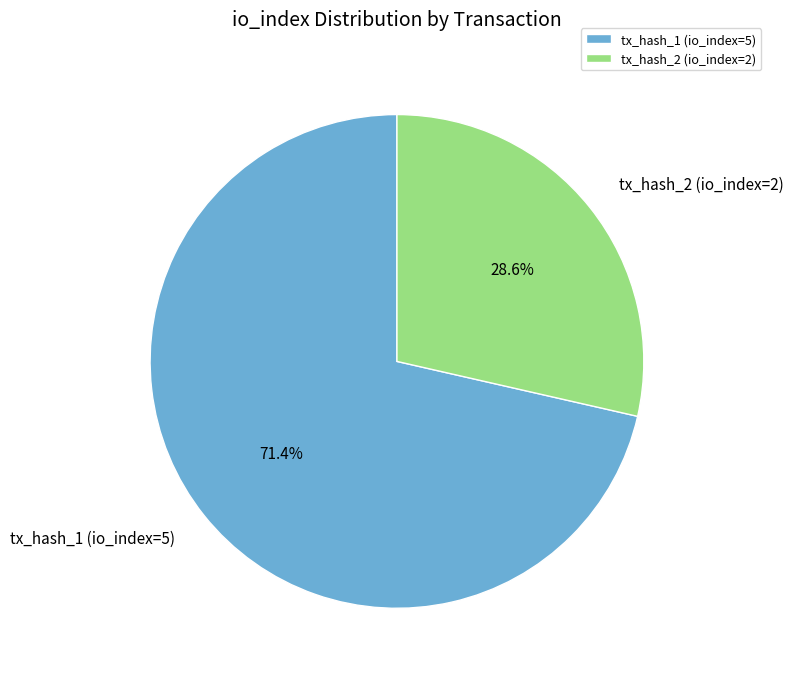

What is the smallest slice in the pie chart?

tx_hash_2 (io_index=2)